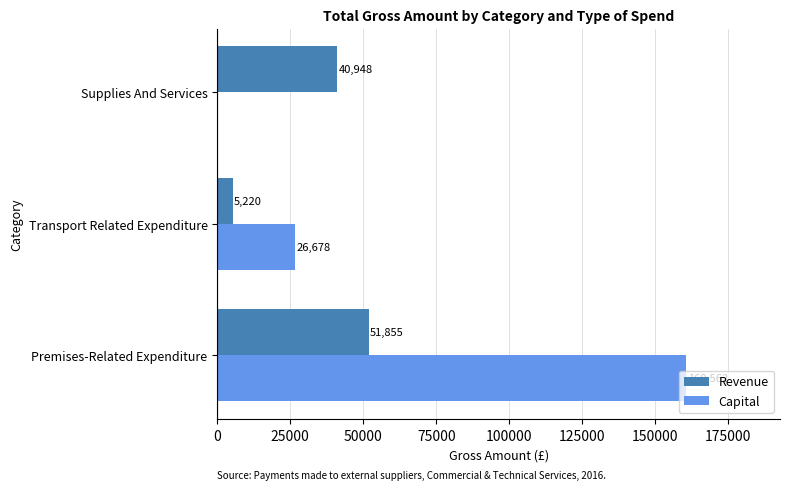

True or false: Capital has a value of 160562.5 at Premises-Related Expenditure.

True